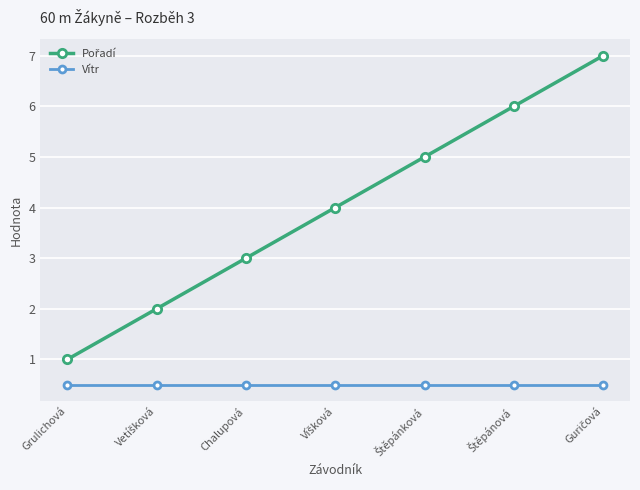

What is the value of the Vítr point at the 1st from the left?

0.5